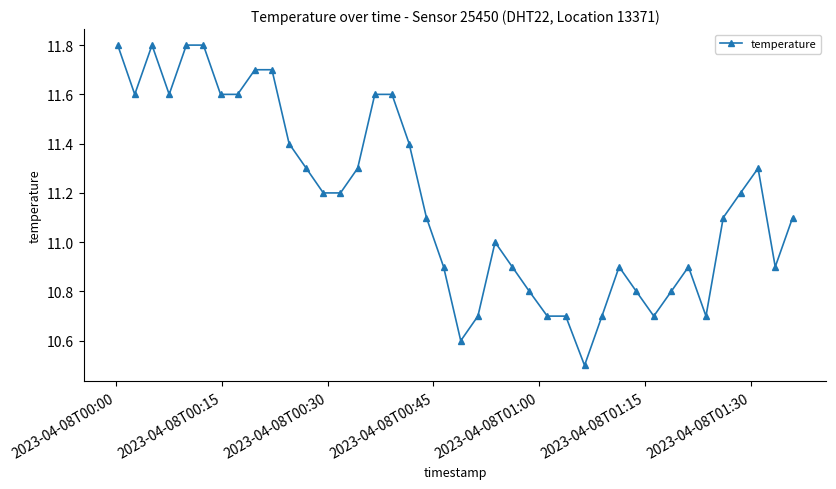

What is the difference between the second highest and second lowest values?

1.2